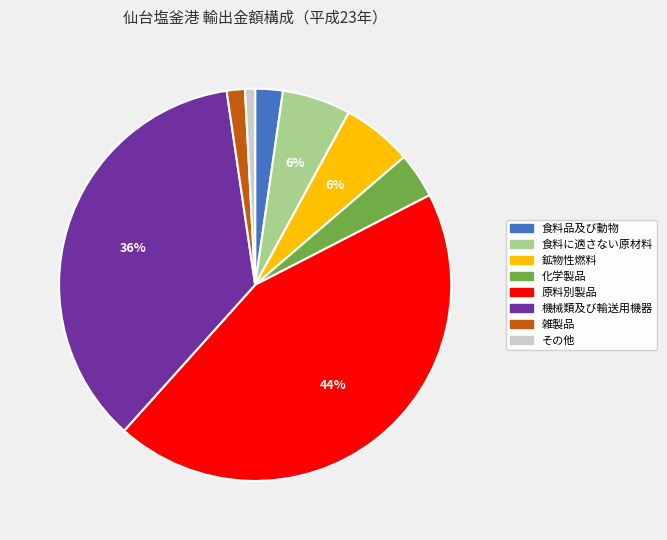

The 機械類及び輸送用機器 slice represents 25% of the pie. True or false?

False